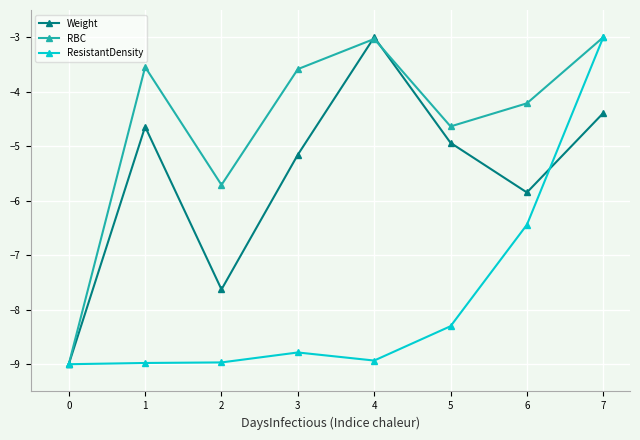

At which label is ResistantDensity closest to -6?

6